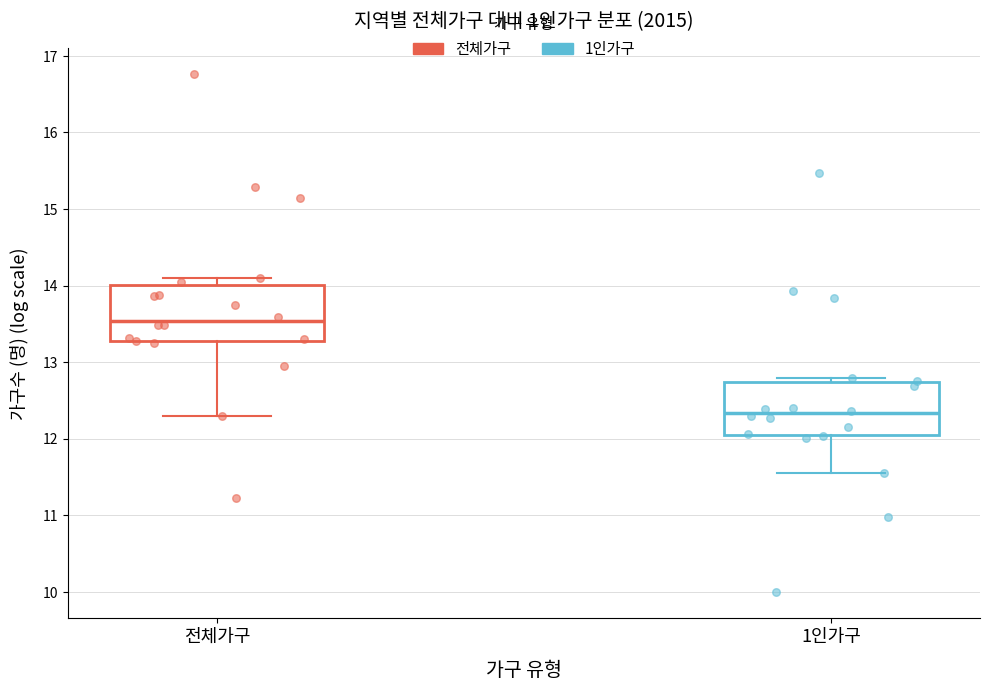

Reading left to right, transcribe this box plot: for each box, give where its median line is, the range the box spans, and where its two whiskers end, as read against the y-axis. The values are not printed on the chart, so give them approximately, as read against the axis.

전체가구: median 13.5, box 13.3 to 14.0, whiskers 12.3 to 14.1
1인가구: median 12.3, box 12.0 to 12.7, whiskers 11.5 to 12.8